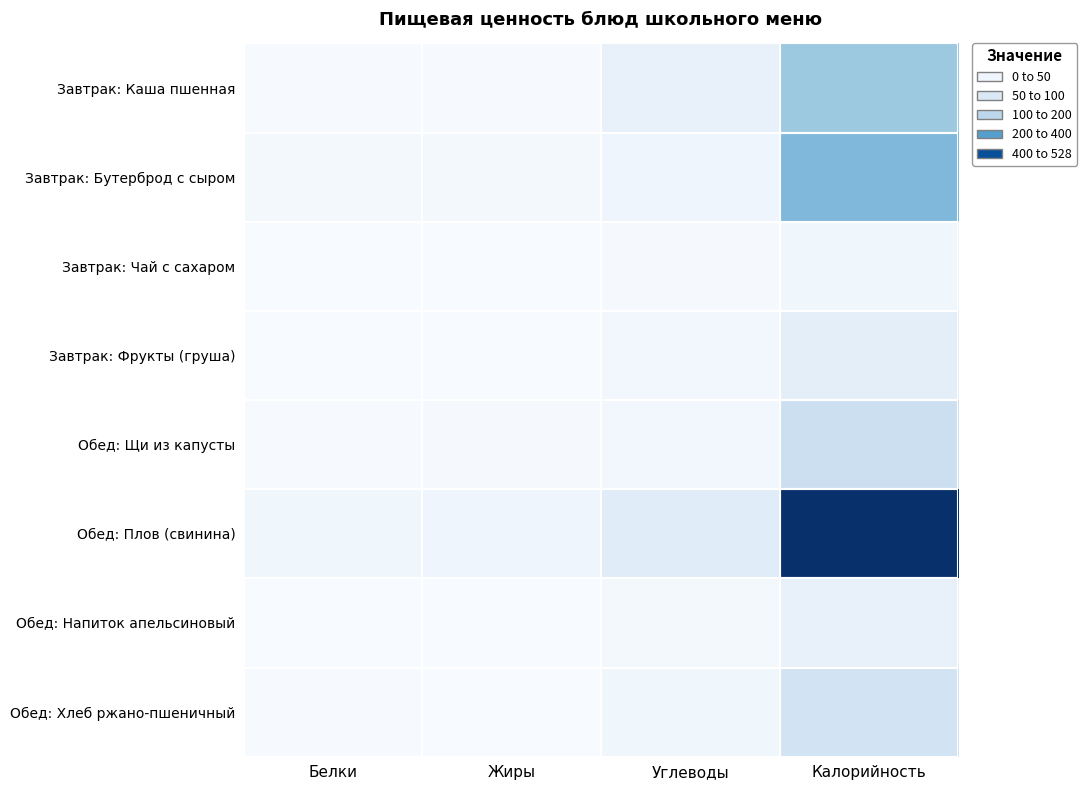

At how many categories does at least one series exceed 520?

1